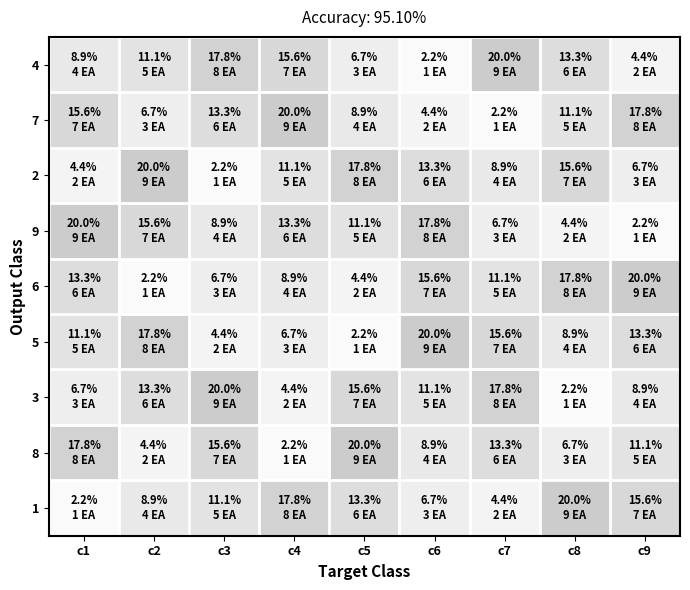

Reading right to left, transcribe all the data shown in this chart.

4: c9=4.4	c8=13.3	c7=20.0	c6=2.2	c5=6.7	c4=15.6	c3=17.8	c2=11.1	c1=8.9
7: c9=17.8	c8=11.1	c7=2.2	c6=4.4	c5=8.9	c4=20.0	c3=13.3	c2=6.7	c1=15.6
2: c9=6.7	c8=15.6	c7=8.9	c6=13.3	c5=17.8	c4=11.1	c3=2.2	c2=20.0	c1=4.4
9: c9=2.2	c8=4.4	c7=6.7	c6=17.8	c5=11.1	c4=13.3	c3=8.9	c2=15.6	c1=20.0
6: c9=20.0	c8=17.8	c7=11.1	c6=15.6	c5=4.4	c4=8.9	c3=6.7	c2=2.2	c1=13.3
5: c9=13.3	c8=8.9	c7=15.6	c6=20.0	c5=2.2	c4=6.7	c3=4.4	c2=17.8	c1=11.1
3: c9=8.9	c8=2.2	c7=17.8	c6=11.1	c5=15.6	c4=4.4	c3=20.0	c2=13.3	c1=6.7
8: c9=11.1	c8=6.7	c7=13.3	c6=8.9	c5=20.0	c4=2.2	c3=15.6	c2=4.4	c1=17.8
1: c9=15.6	c8=20.0	c7=4.4	c6=6.7	c5=13.3	c4=17.8	c3=11.1	c2=8.9	c1=2.2